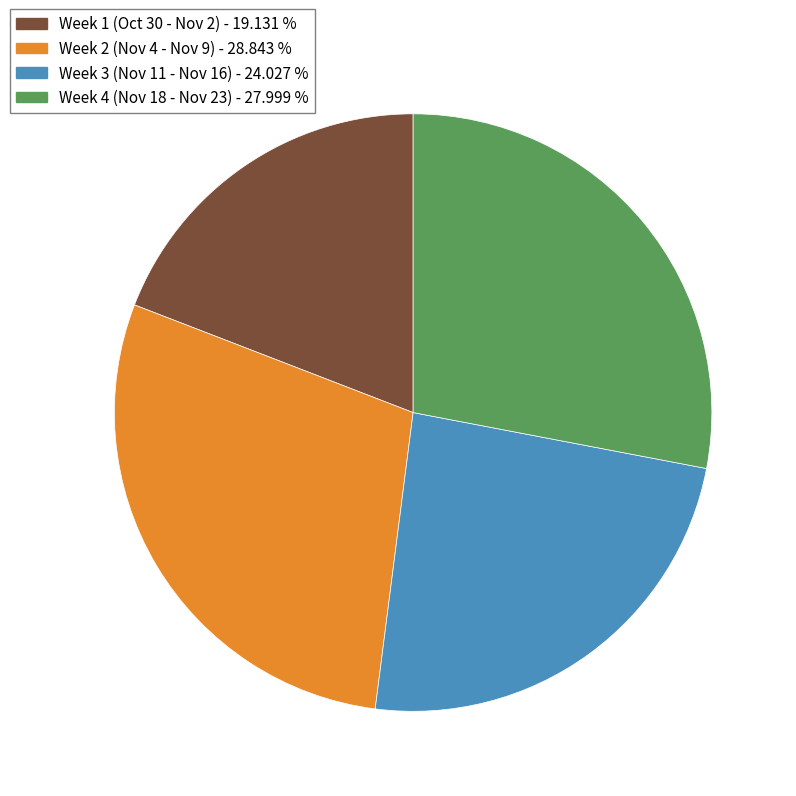

Does any single category account for the majority?

No